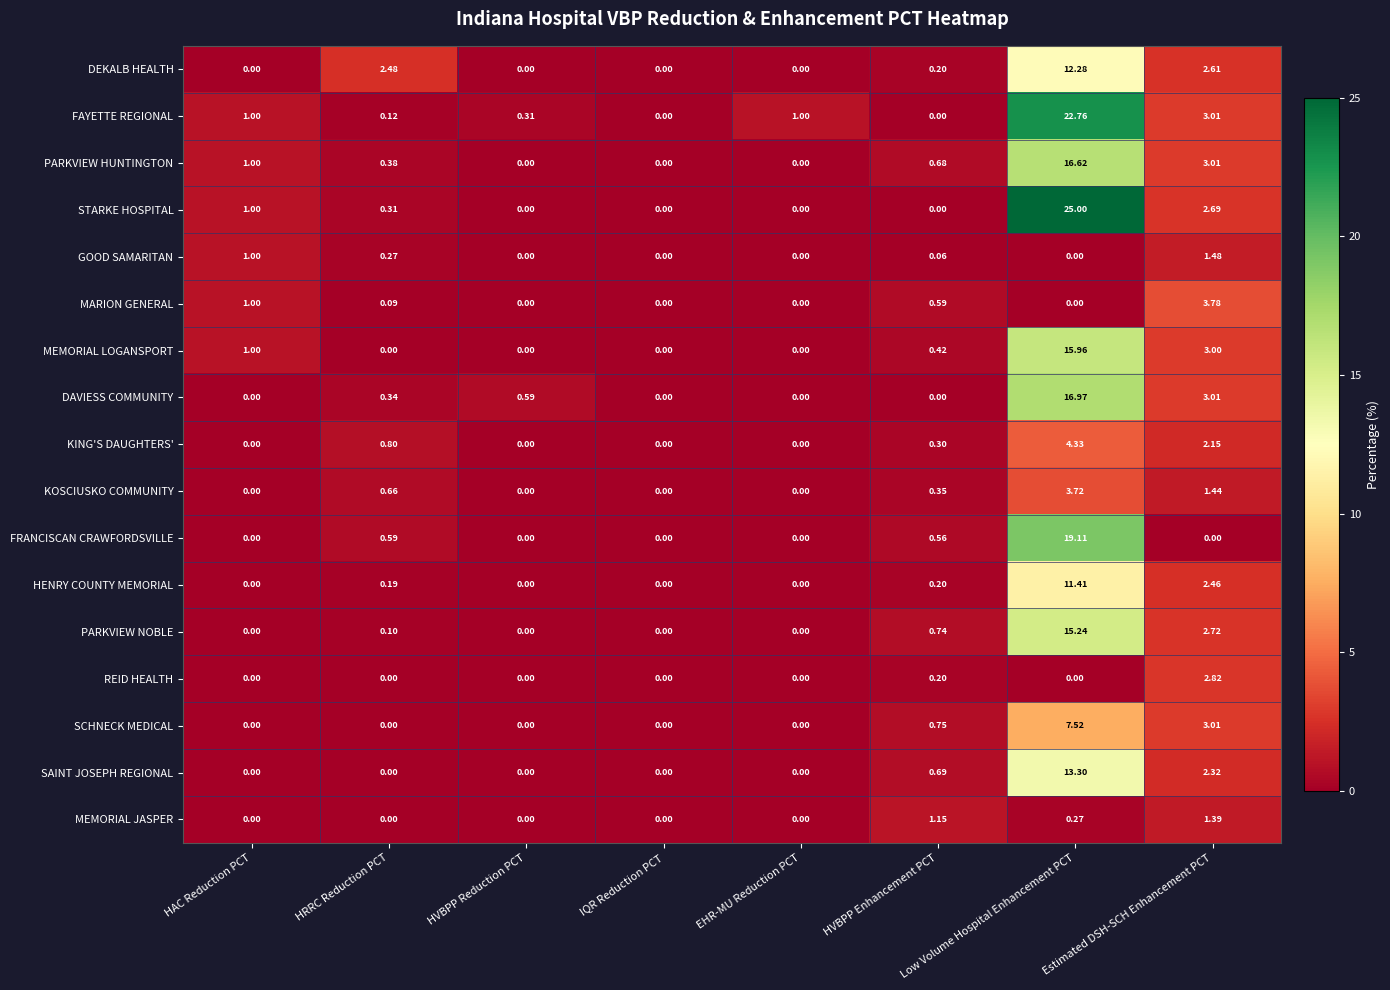

How many data points does each series have?

8